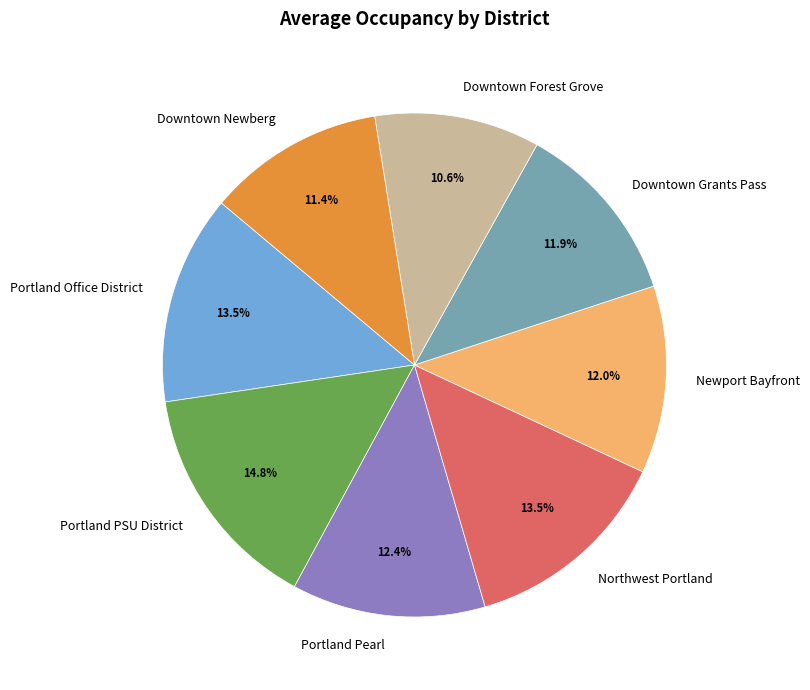

Which category has the biggest portion of the pie?

Portland PSU District